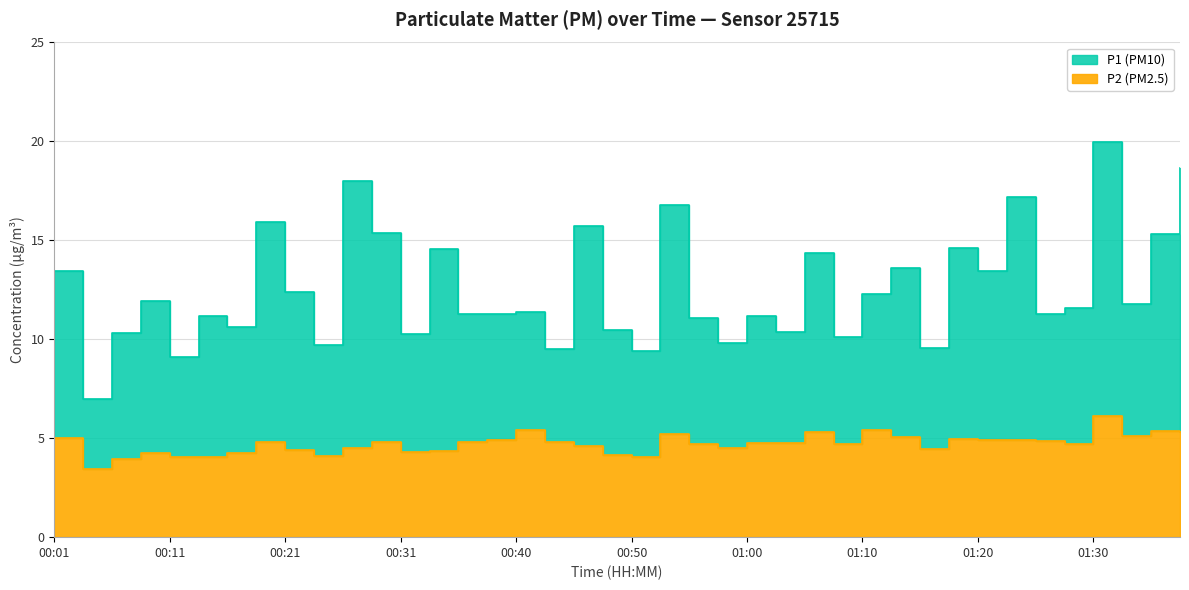

True or false: P1 (PM10) and P2 (PM2.5) cross at least once.

False